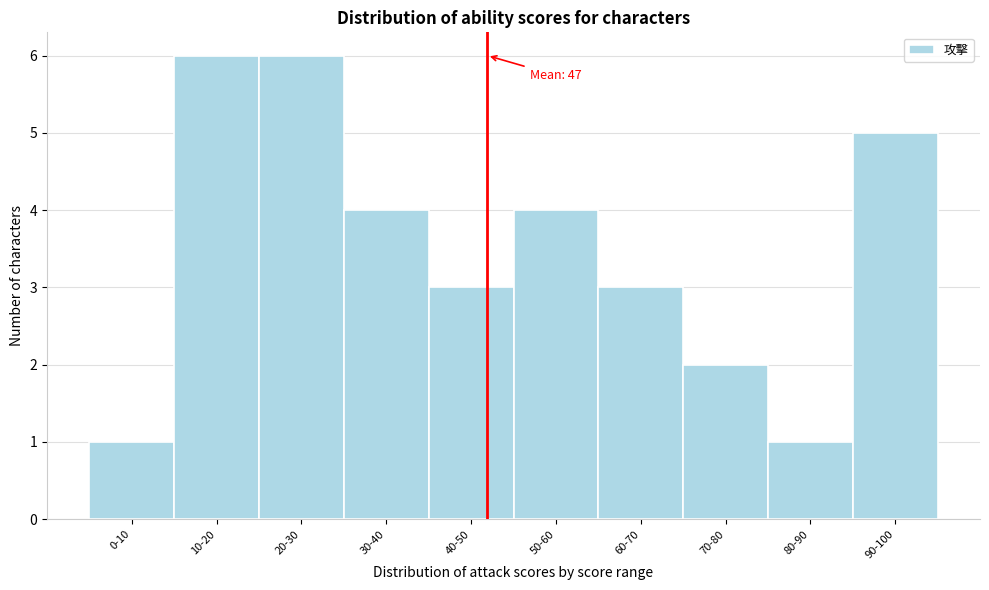

Reading left to right, what are all the values shown in this chart?

1	6	6	4	3	4	3	2	1	5